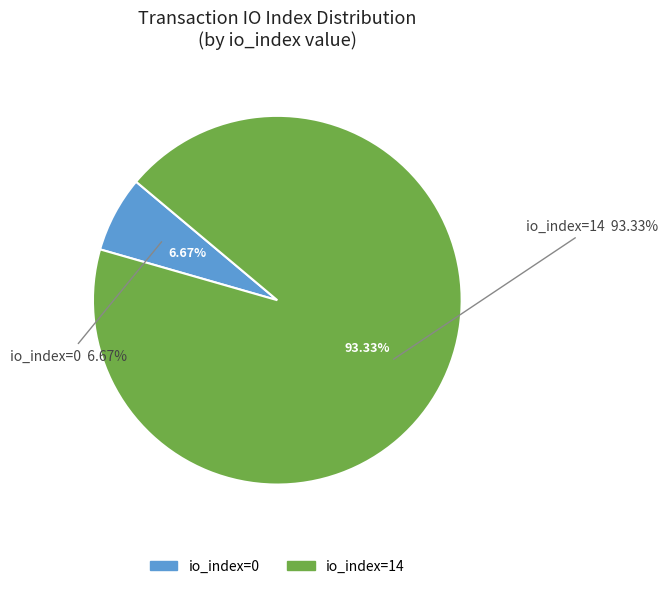

How many slices are in this pie chart?

2